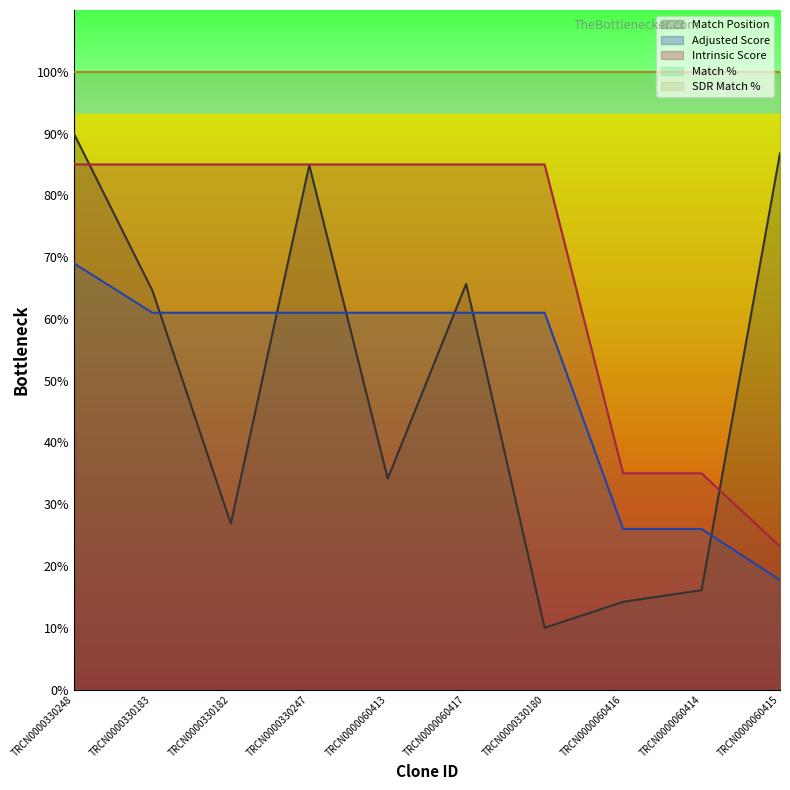

Which series has the largest total across all categories?

Intrinsic Score